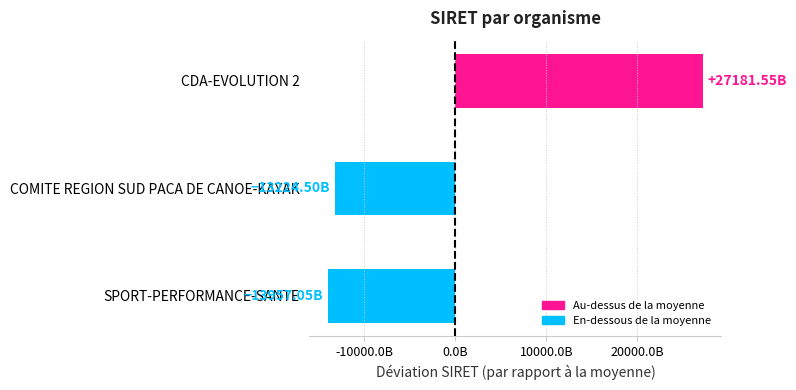

Does the chart contain any negative values?

Yes